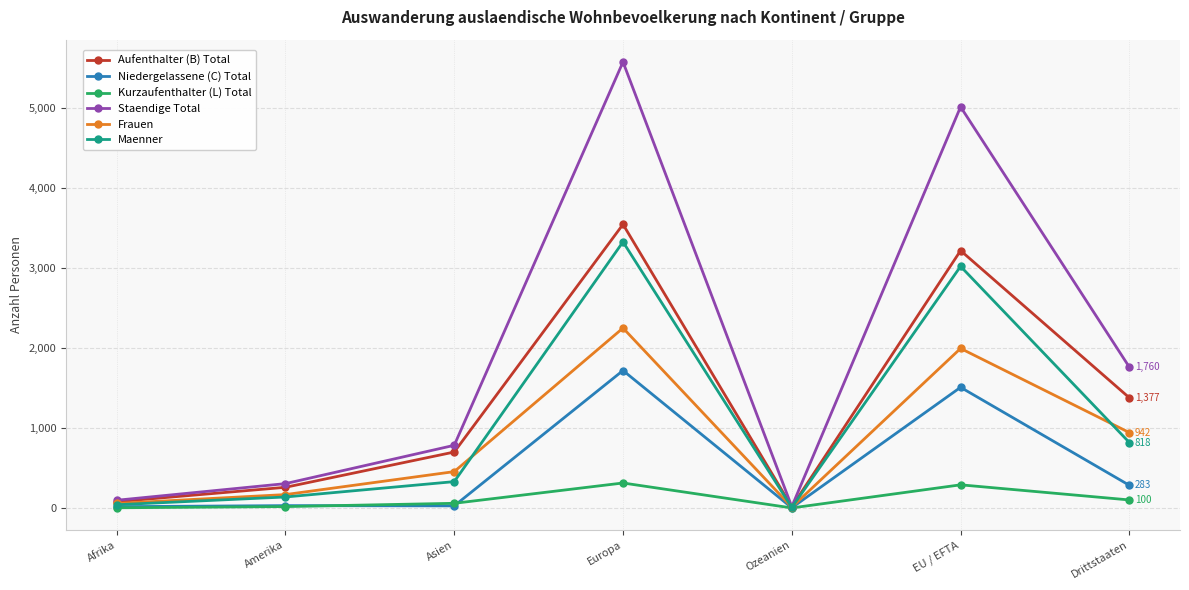

At which category is the sum across all series the highest?

Europa